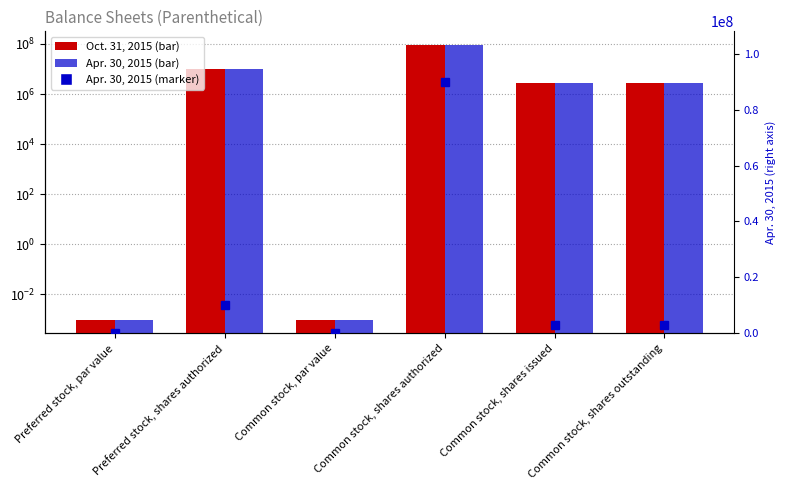

Count the number of data series in this chart.

3